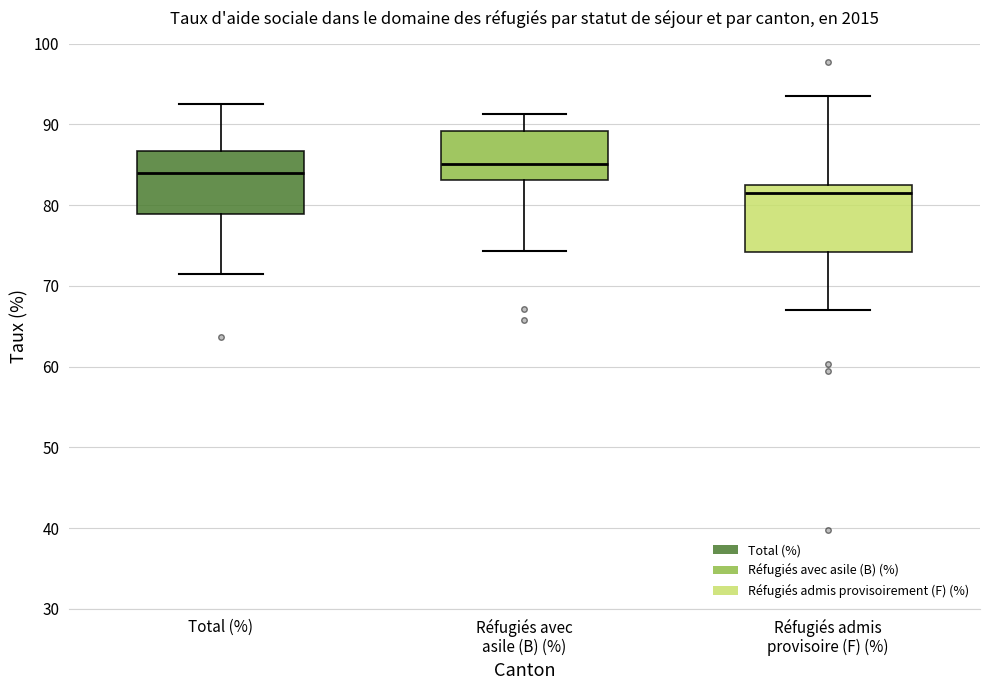

Reading left to right, transcribe this box plot: for each box, give where its median line is, the range the box spans, and where its two whiskers end, as read against the y-axis. The values are not printed on the chart, so give them approximately, as read against the axis.

Total (%): median 84, box 79 to 87, whiskers 71 to 93
Réfugiés avec asile (B) (%): median 85, box 83 to 89, whiskers 74 to 91
Réfugiés admis provisoire (F) (%): median 81, box 74 to 82, whiskers 67 to 94